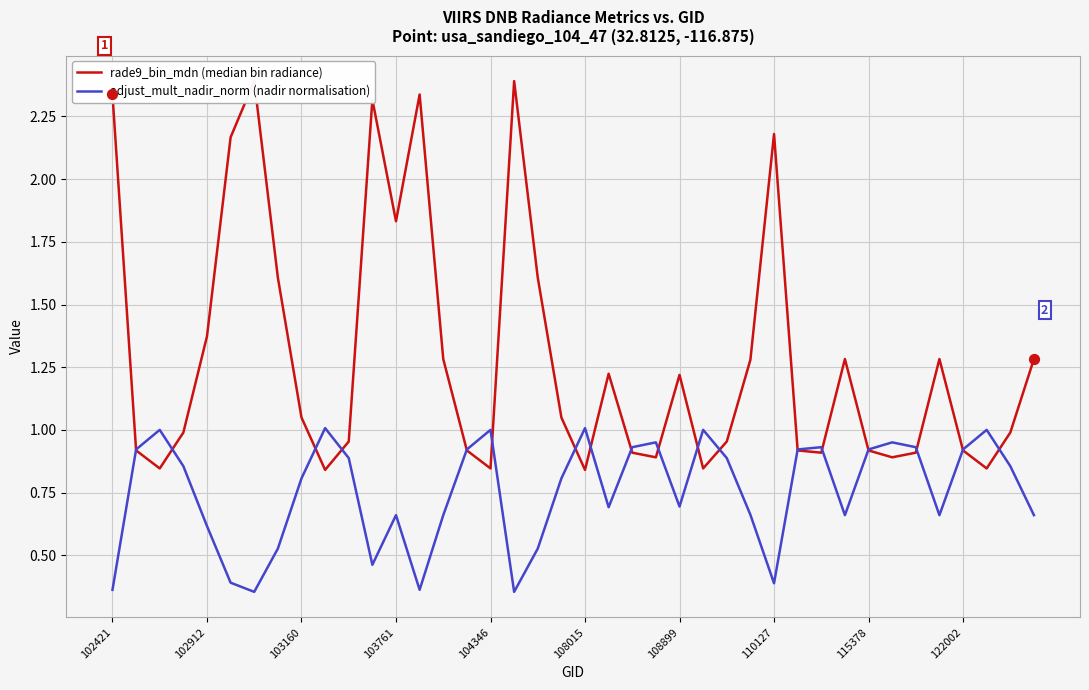

Which series reaches the maximum Y coordinate?

rade9_bin_mdn (median bin radiance)